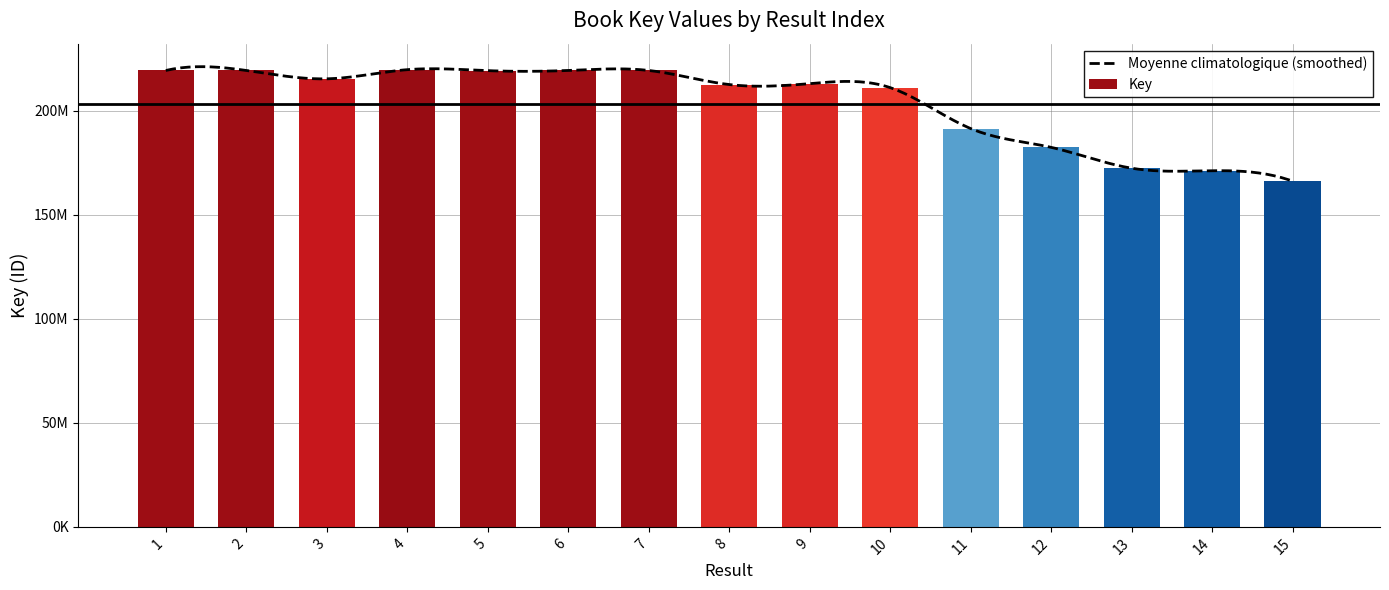

Reading right to left, transcribe all the data shown in this chart.

166186526	171201131	172408811	182432990	191464677	211142471	213065289	212628179	219398599	219398641	219308612	219786424	215380154	219399062	219398936